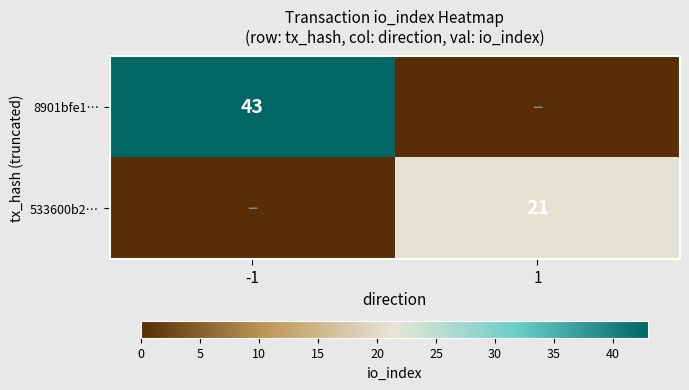

Which category has the highest value across all series?

-1